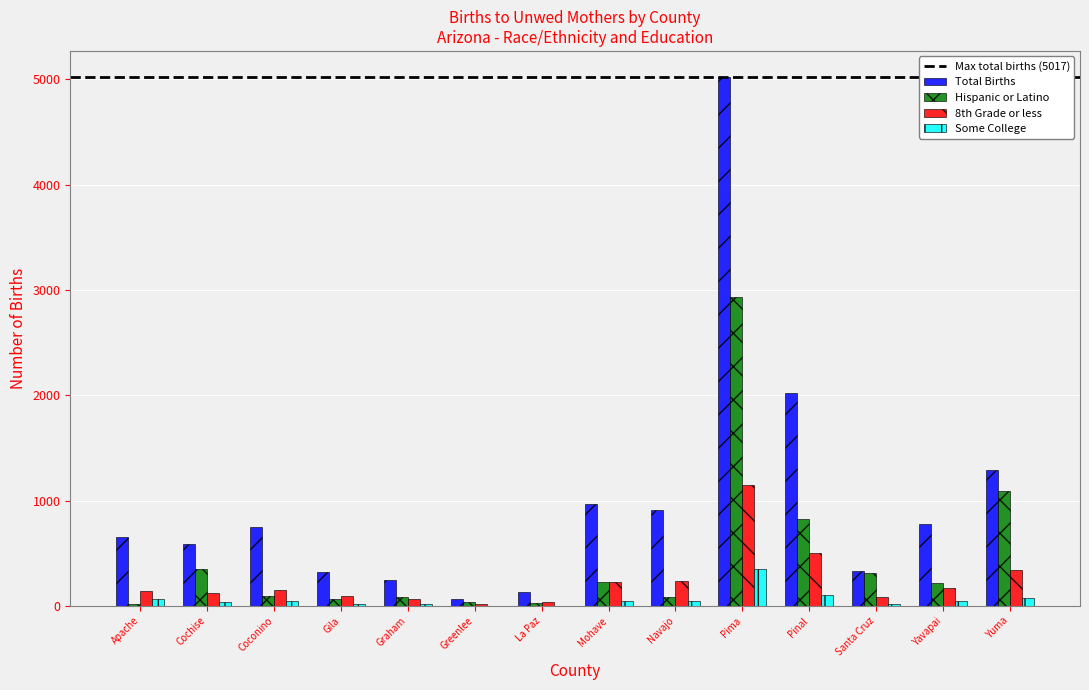

Count the number of data series in this chart.

4